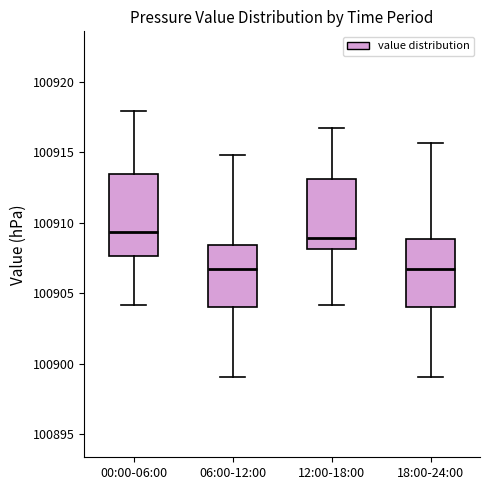

Comparing the boxes themselves (not the whiskers), which one is the tallest?

00:00-06:00